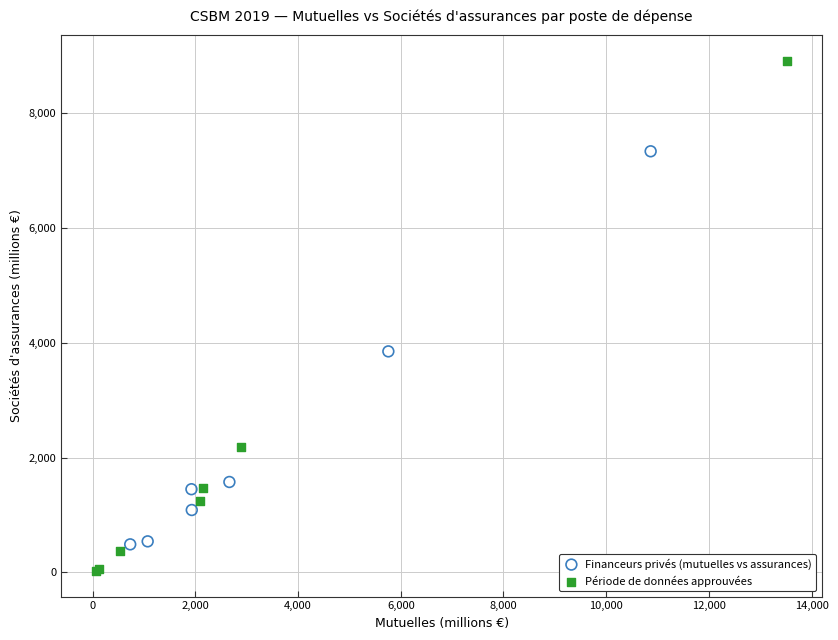

Which series reaches the minimum Y coordinate?

Période de données approuvées